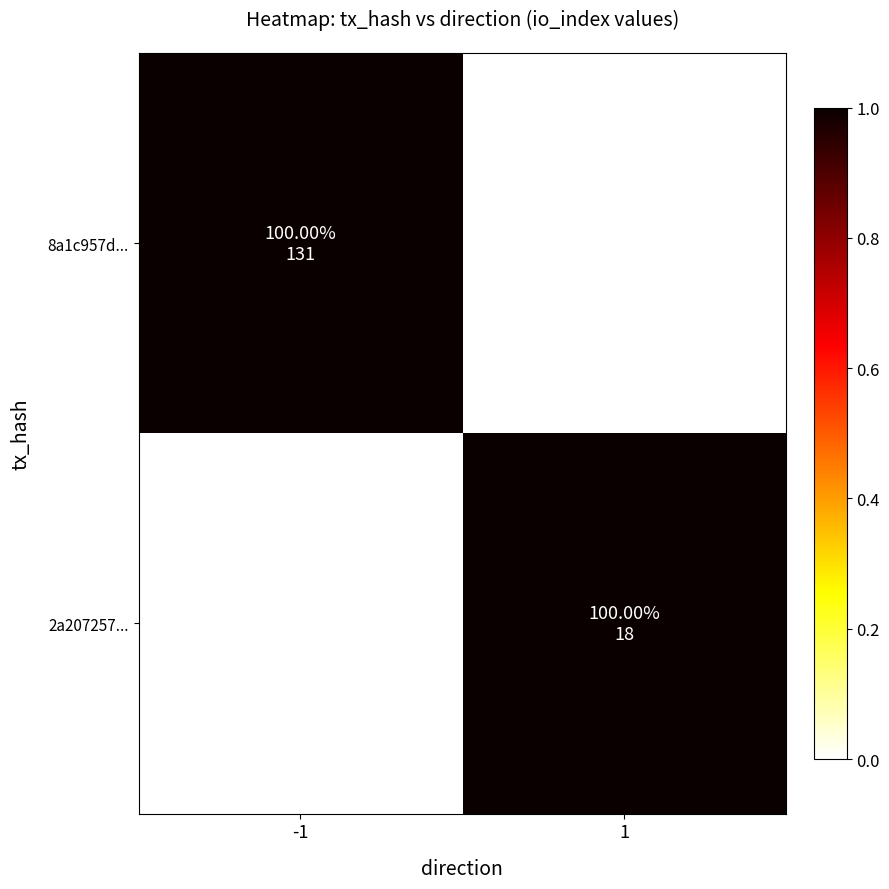

Reading left to right, extract all data points from this chart.

8a1c957d...: -1=1	1=0
2a207257...: -1=0	1=1